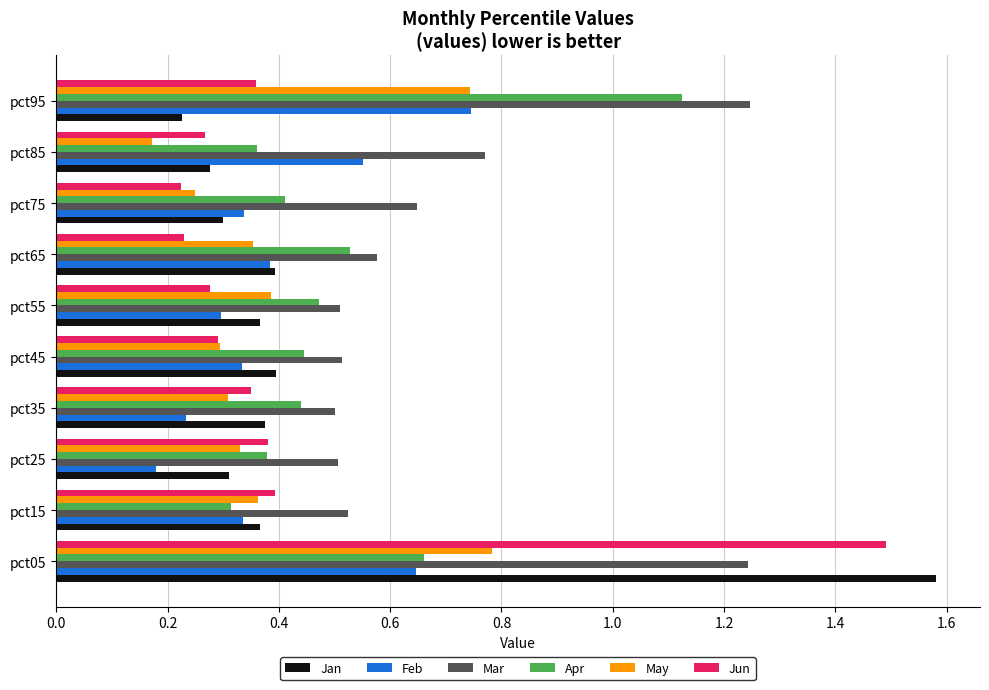

How many categories are shown in the chart?

10